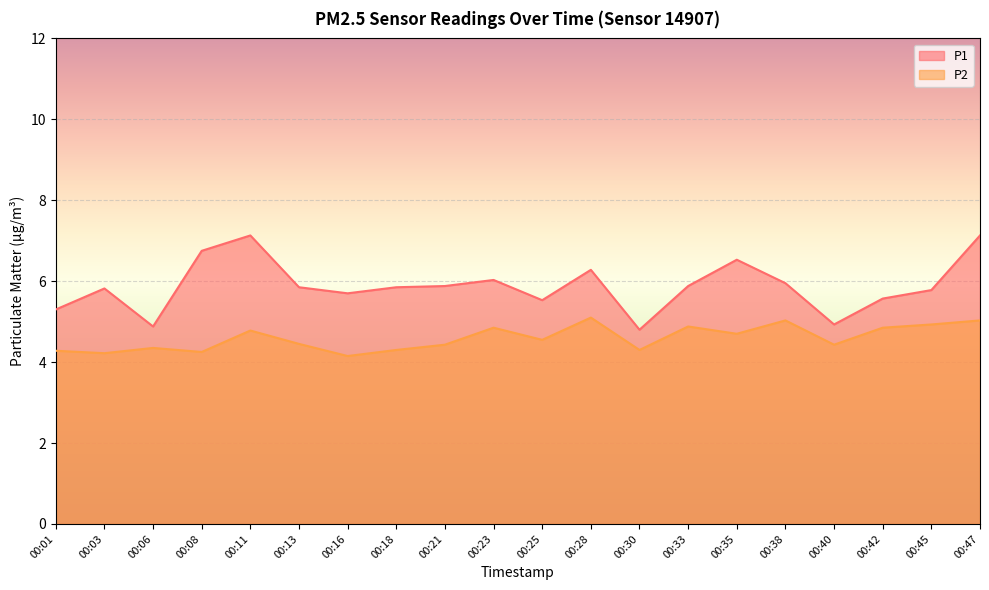

What value does the P2 series have at 00:25?

4.5